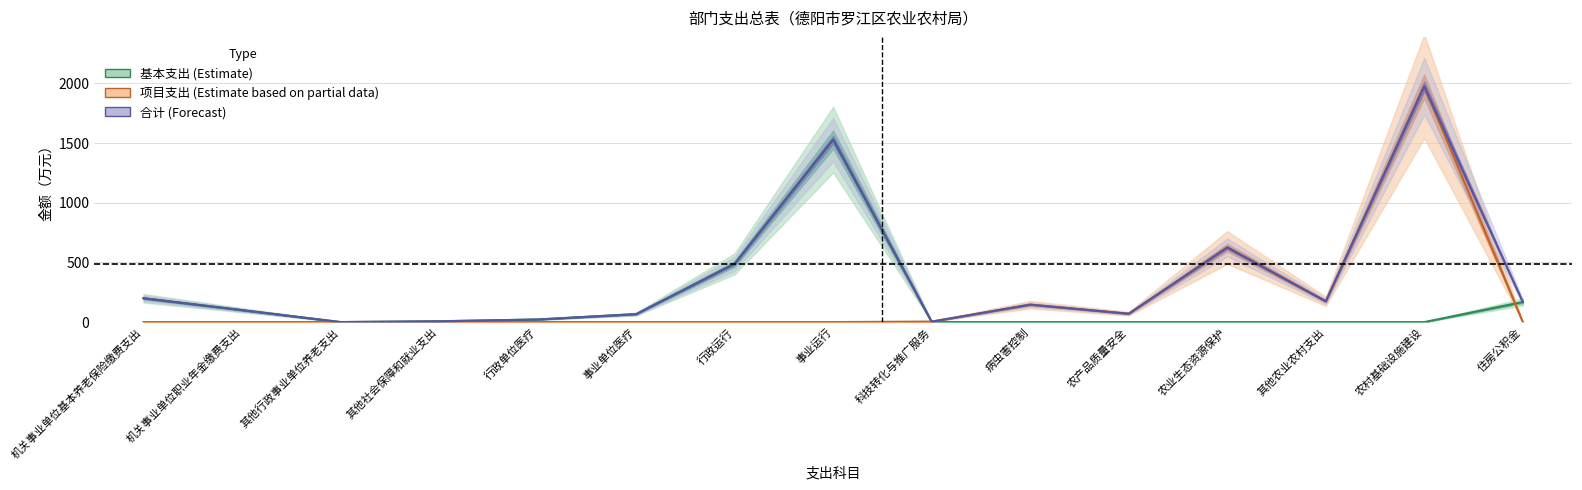

What are all the series names shown in the legend?

基本支出, 项目支出, 合计